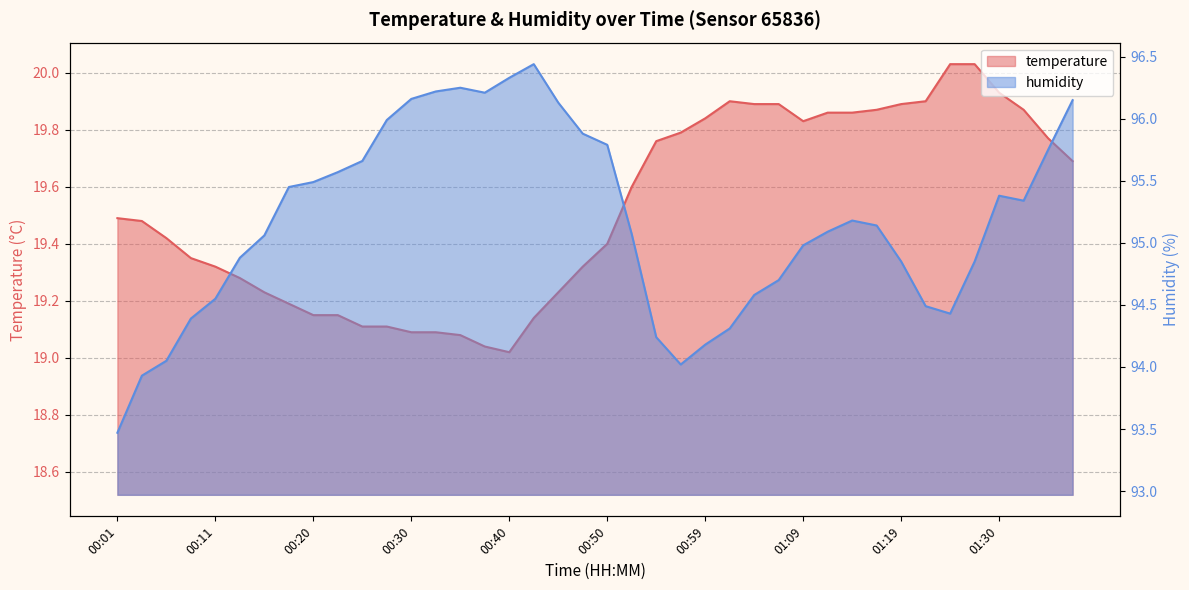

What is the approximate value of humidity at 01:04?

94.6